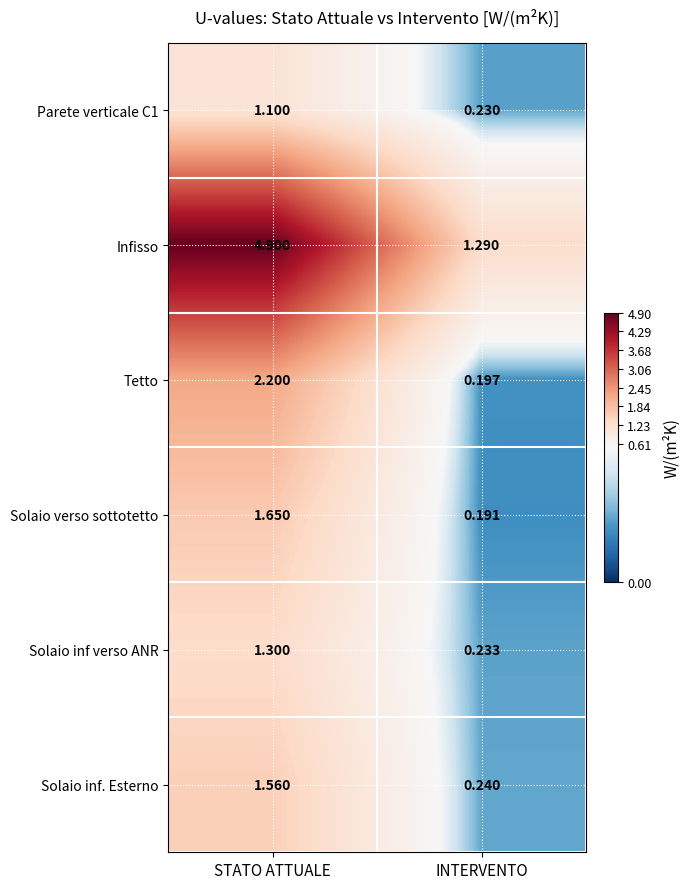

At which category is the sum across all series the highest?

STATO ATTUALE